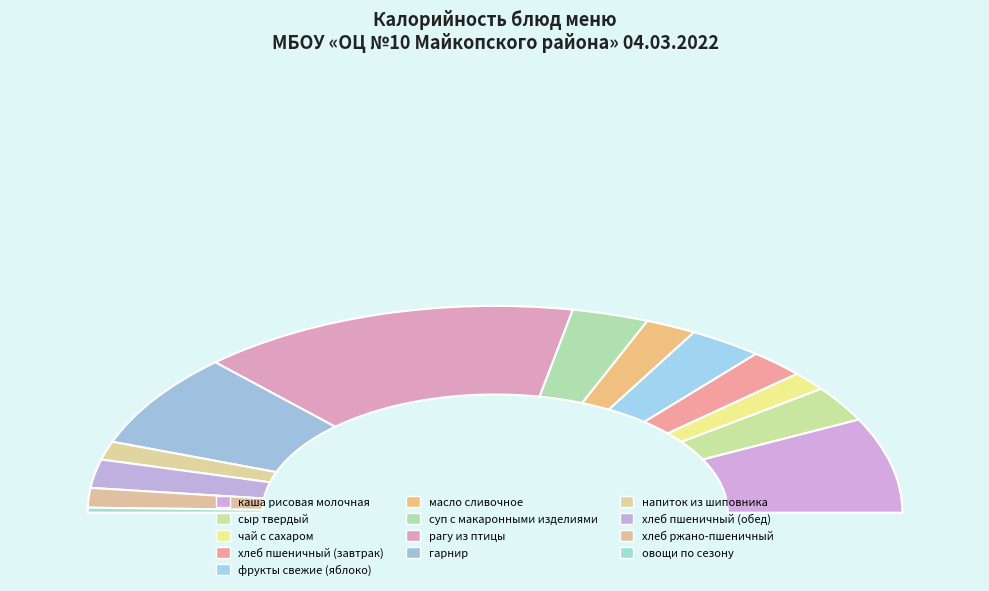

How many slices are in this pie chart?

13